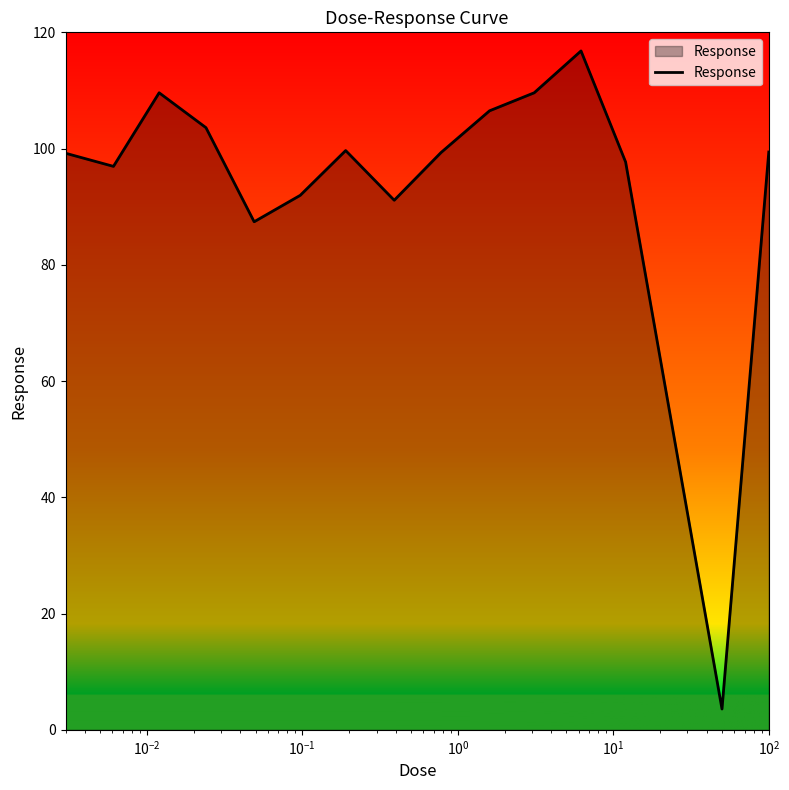

What is the difference between the maximum and minimum values?

113.2